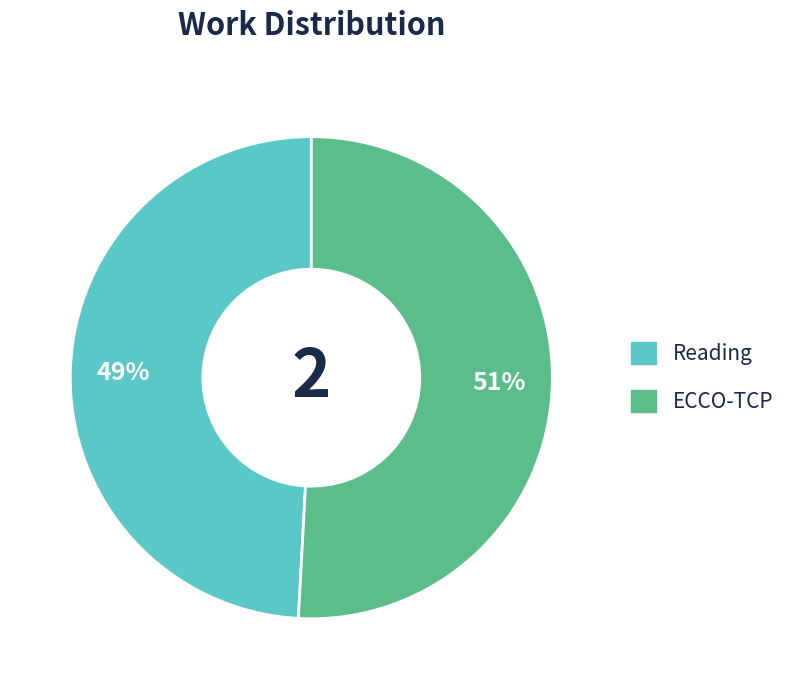

What percentage is the Reading slice, to the nearest percent?

49%